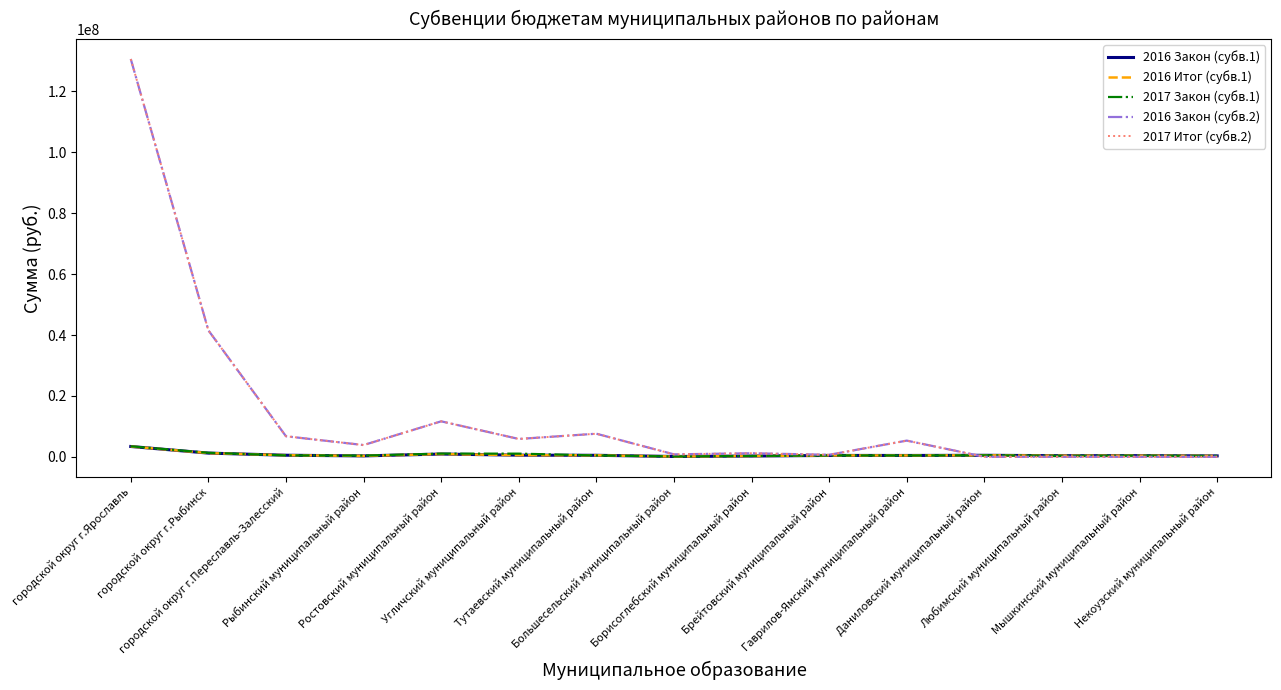

Is this an area chart (filled region under the line)?

No